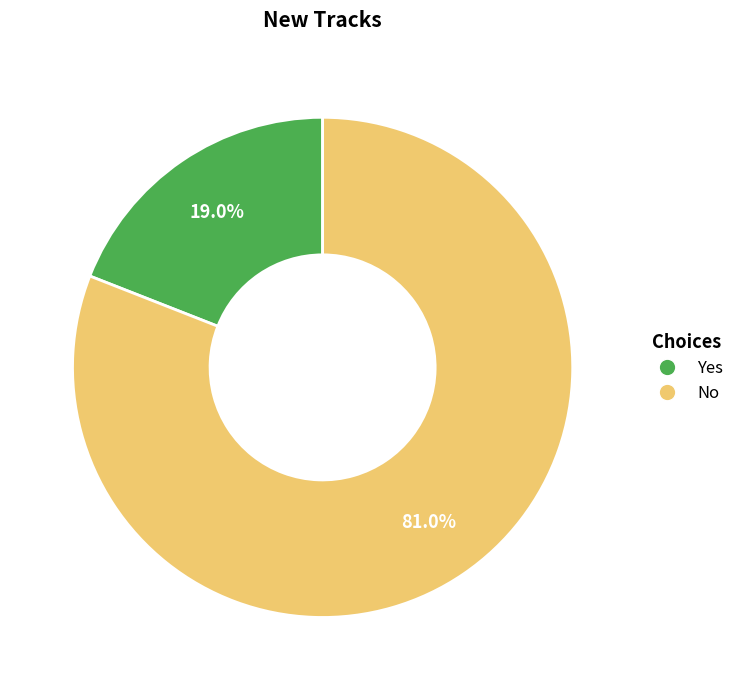

What is the ratio of the value at Yes to the value at No?

0.2